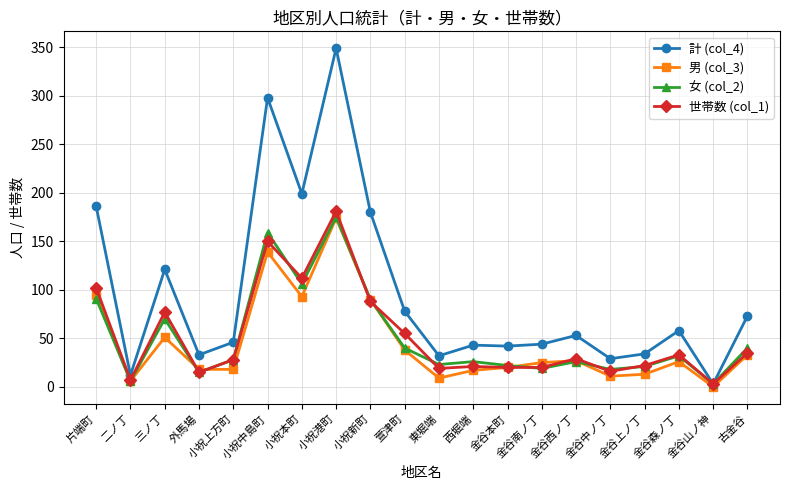

True or false: 世帯数 (col_1) has a value of 6 at 金谷本町.

False